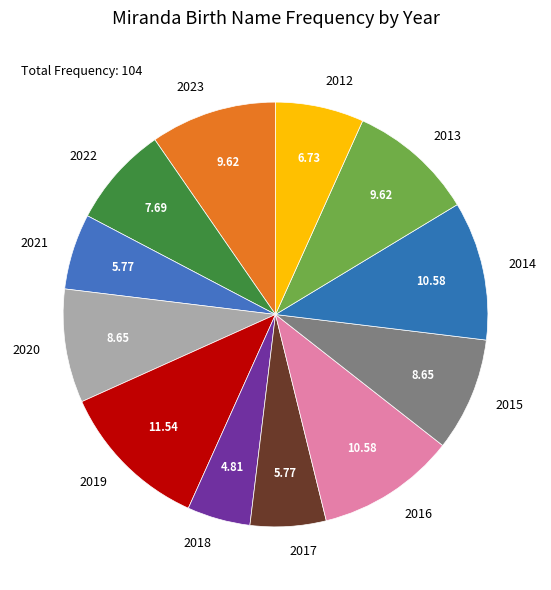

How many segments does this pie chart have?

12